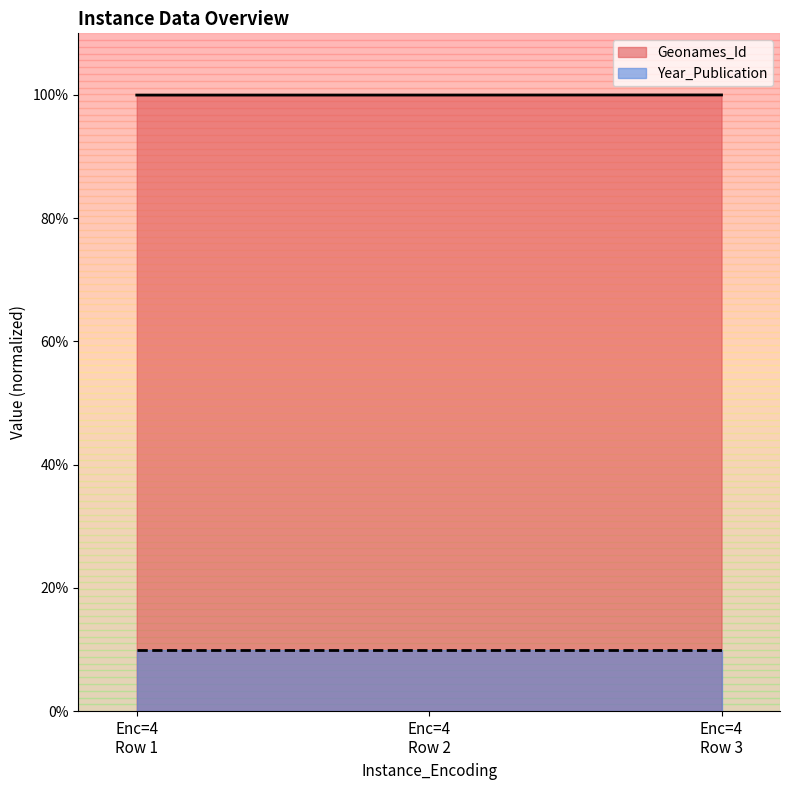

What is the lowest value of the Year_Publication series?

10.0